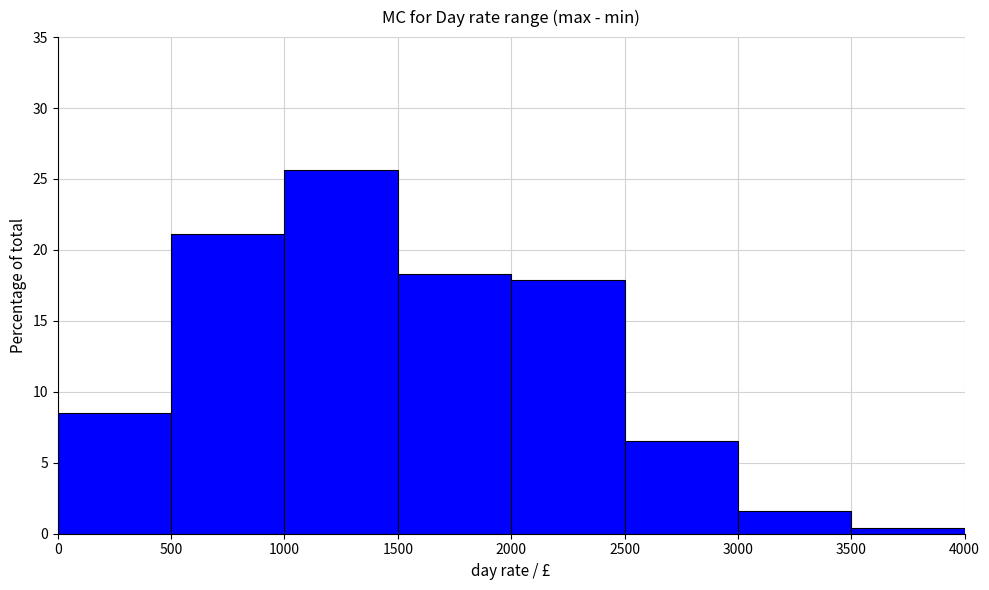

Reading left to right, transcribe this chart: for each bar, give the range it covers on the x-axis and its height. The values are not printed on the chart, so give them approximately, as read against the axis.

0 to 500: 8.5
500 to 1000: 21.0
1000 to 1500: 25.5
1500 to 2000: 18.5
2000 to 2500: 18.0
2500 to 3000: 6.5
3000 to 3500: 1.5
3500 to 4000: under 0.5